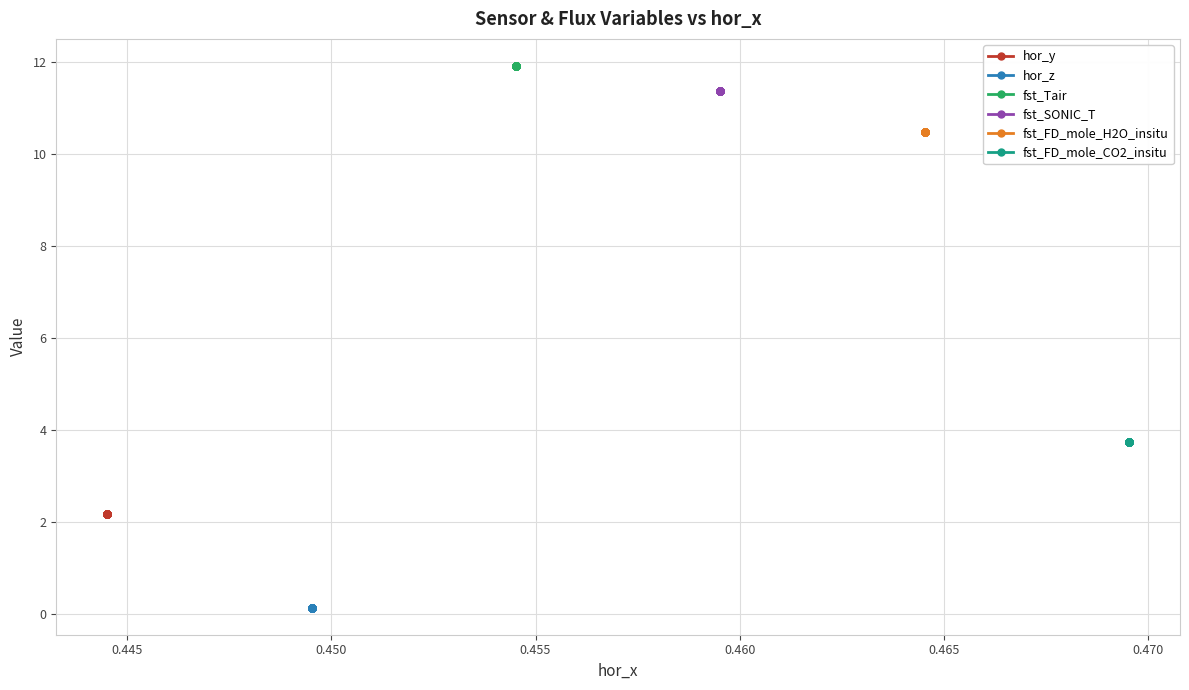

The hor_y series shows 1.4 at 0.450. True or false?

False